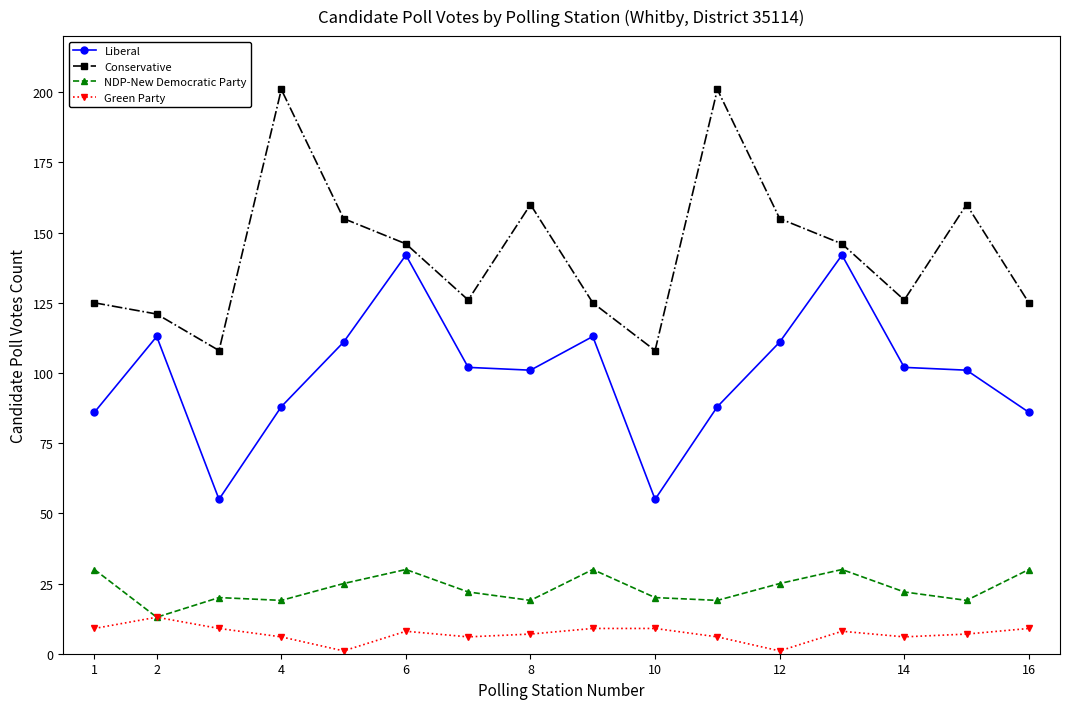

True or false: Green Party and Conservative intersect in this chart.

False